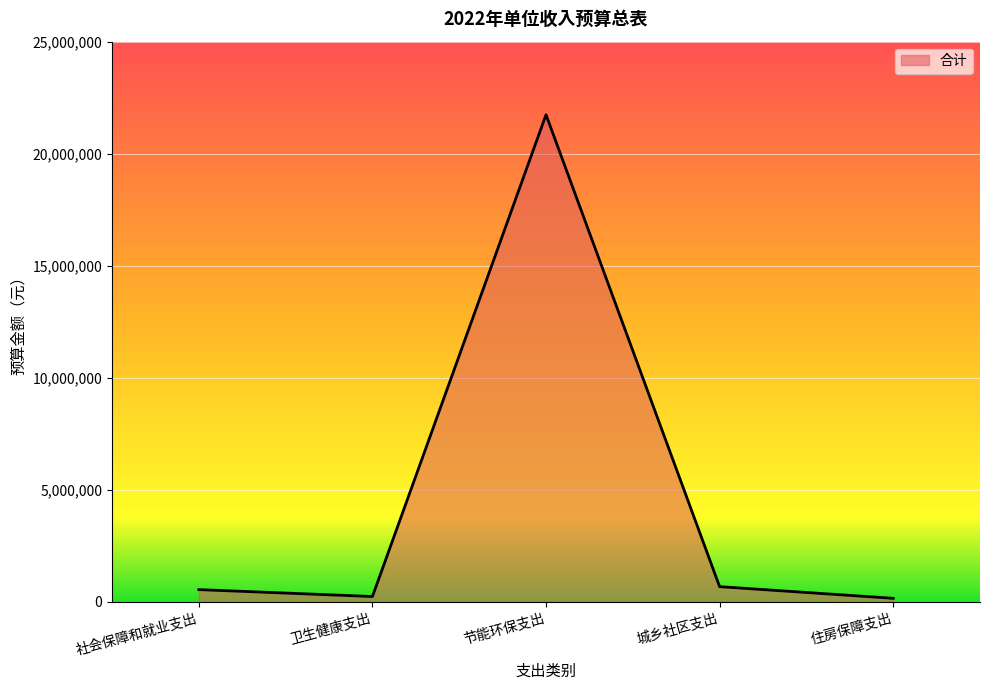

Which has a higher value, 住房保障支出 or 城乡社区支出?

城乡社区支出